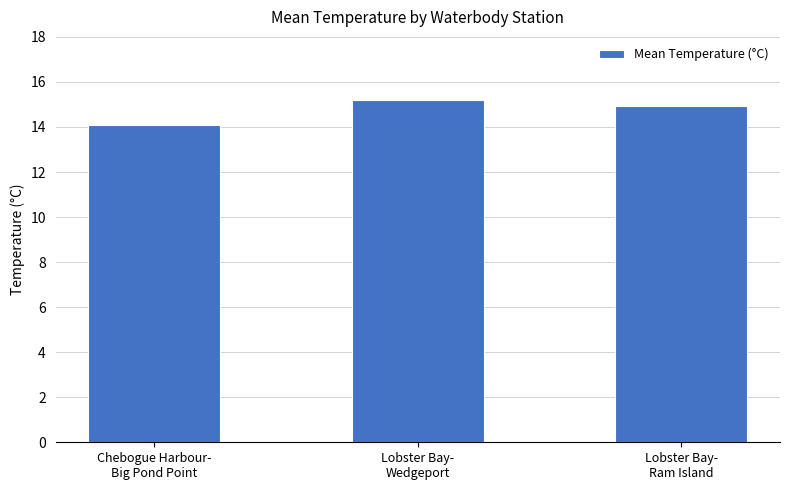

The value at Lobster Bay-
Ram Island is 26.5. True or false?

False